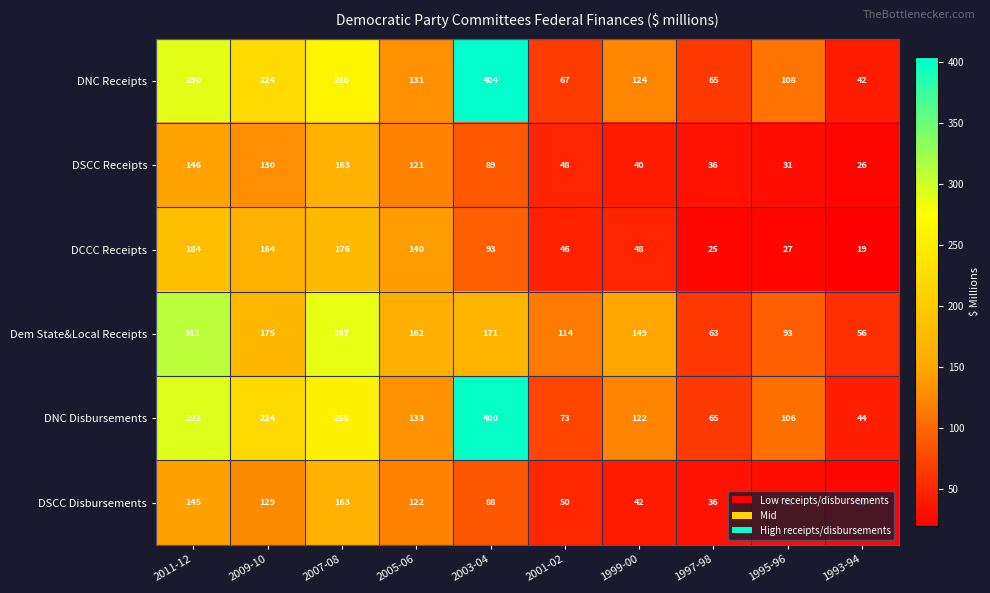

What is the total value across all series at 1999-00?

525